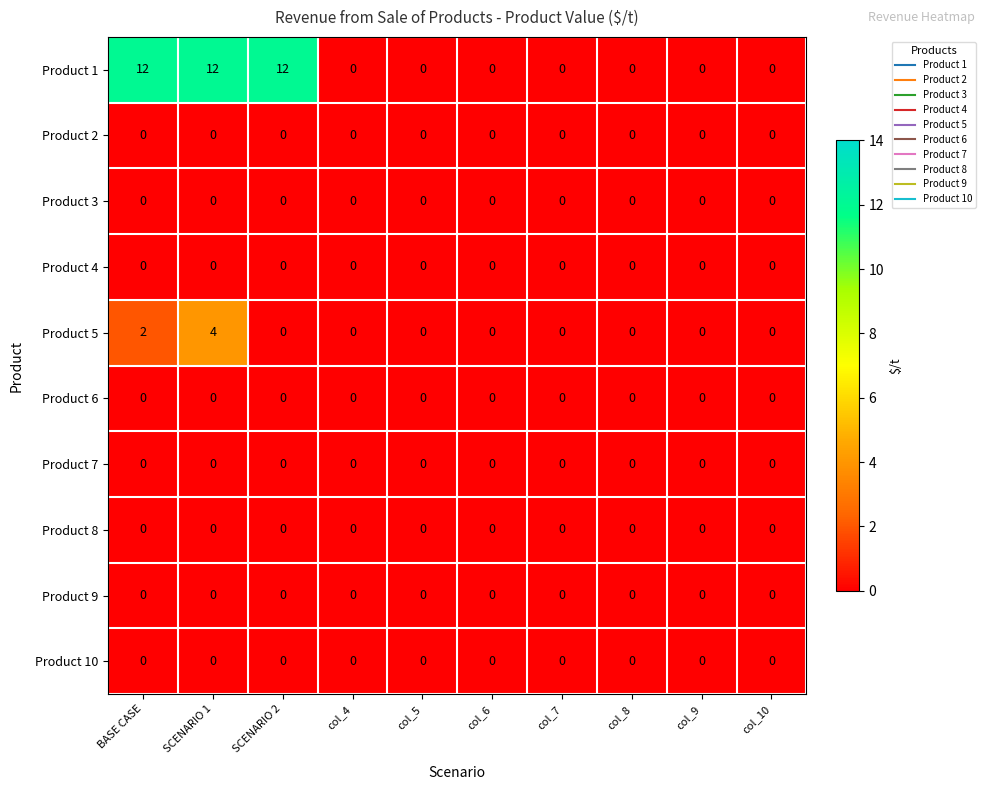

True or false: Product 4 has a value of 0 at BASE CASE.

True